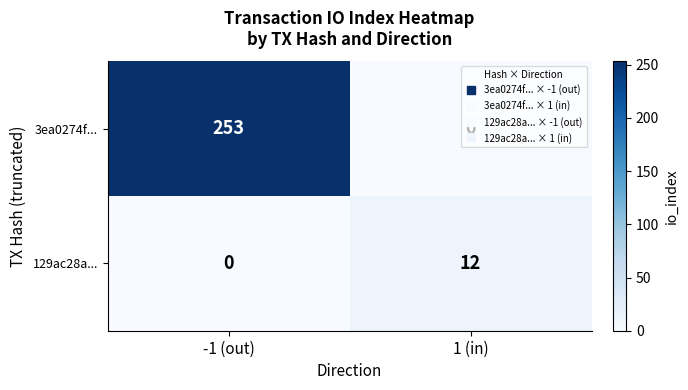

Which series has the largest total across all categories?

3ea0274f...